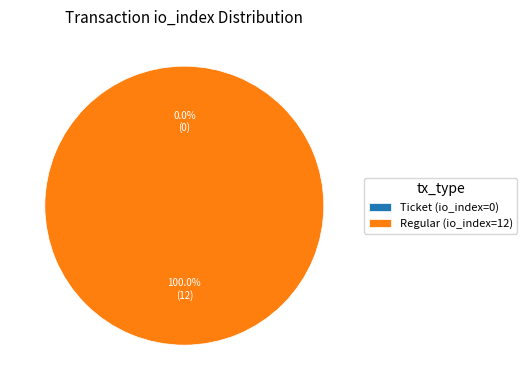

Is there any slice that represents more than half of the pie?

Yes